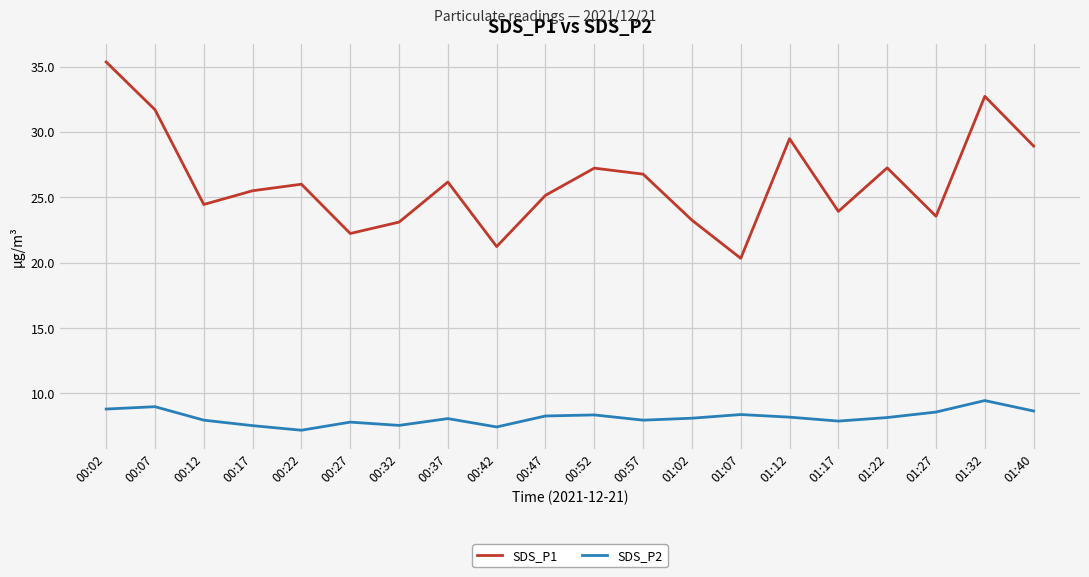

What is the minimum value shown in the chart?

7.2